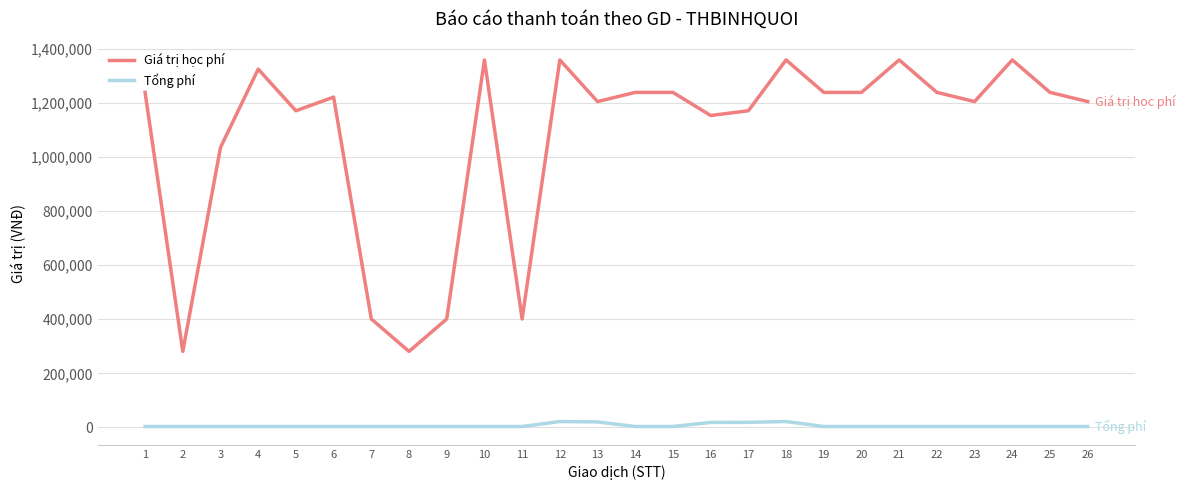

At which label is Giá trị học phí closest to 820000?

3